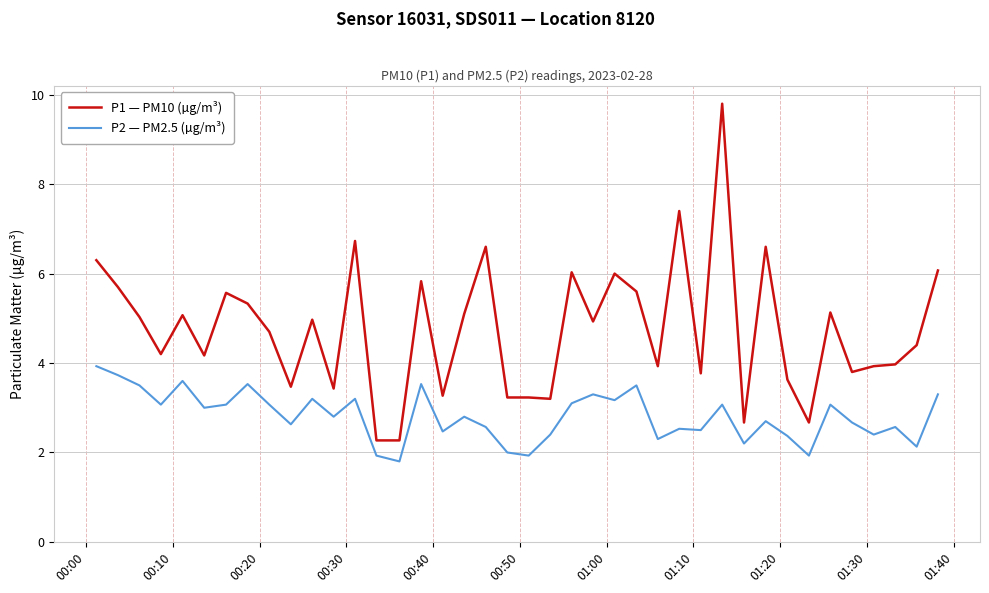

How many lines are shown in the chart?

2